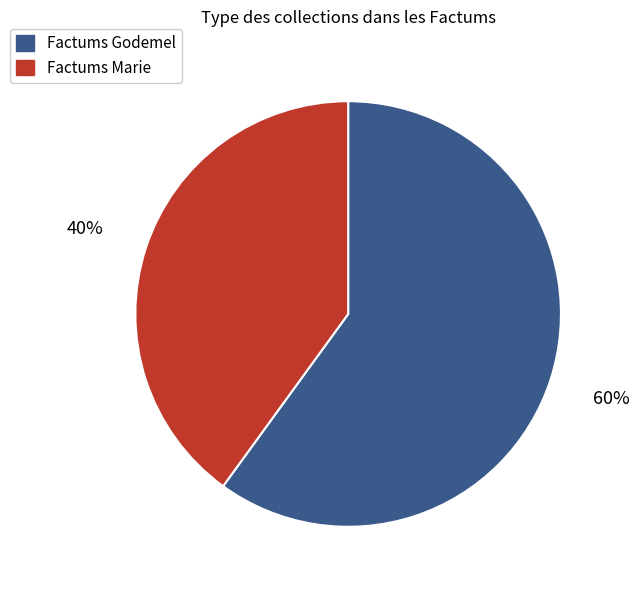

Which category has the smallest portion of the pie?

Factums Marie